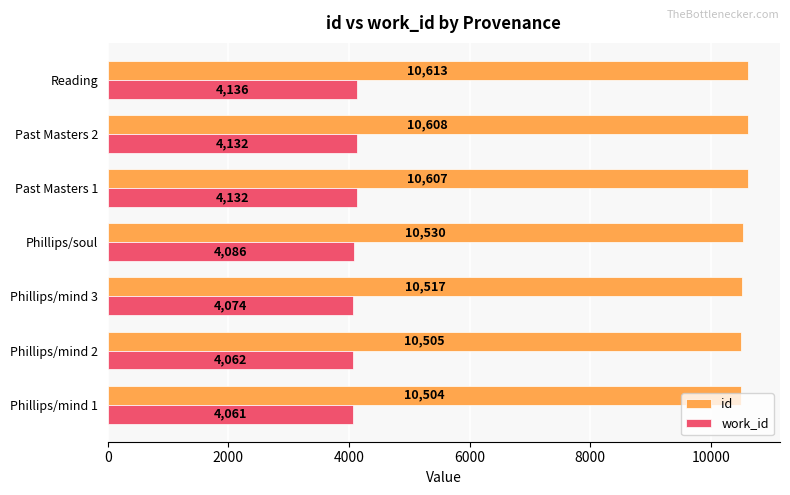

What is the spread (max minus min) of values at Phillips/mind 2?

6443